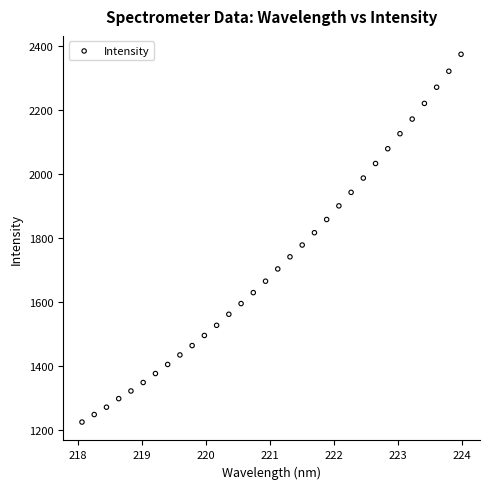

What is the range of X values (max minus min)?

5.9